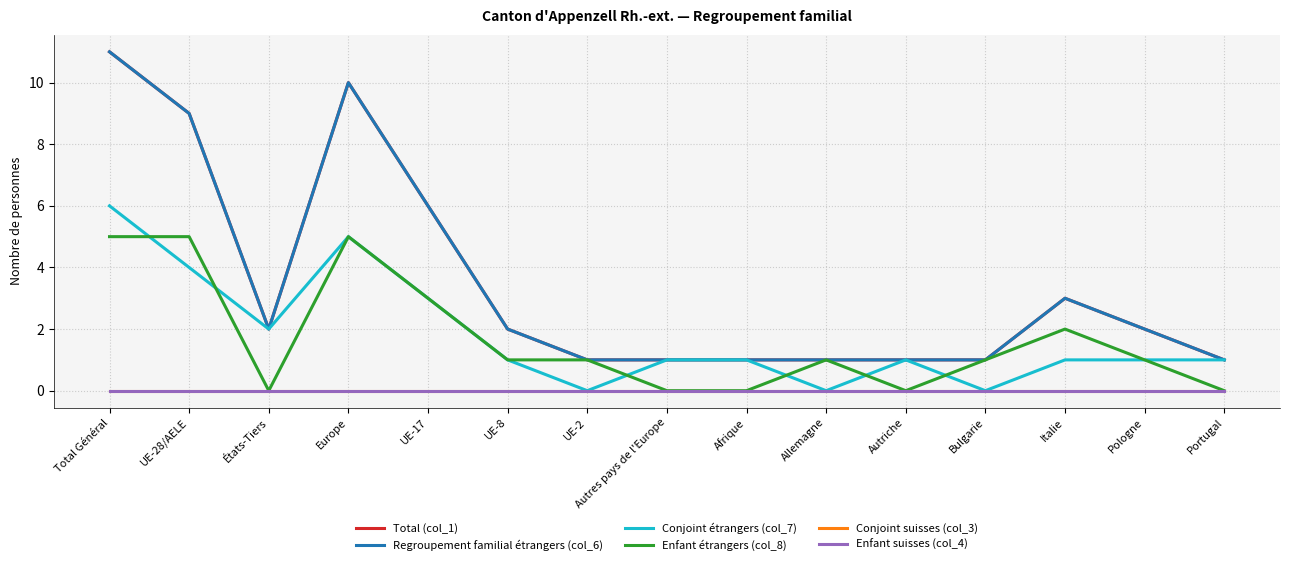

How many Conjoint étrangers (col_7) values are between 1 and 3?

9